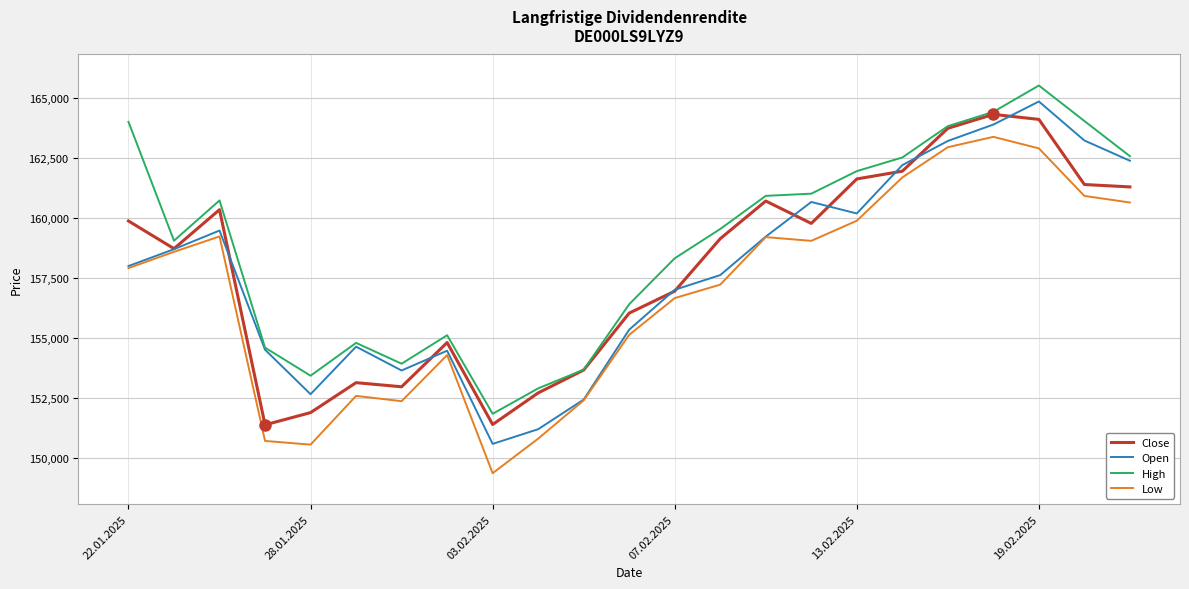

Rank the series by their maximum value, from highest to lowest.

High, Open, Close, Low